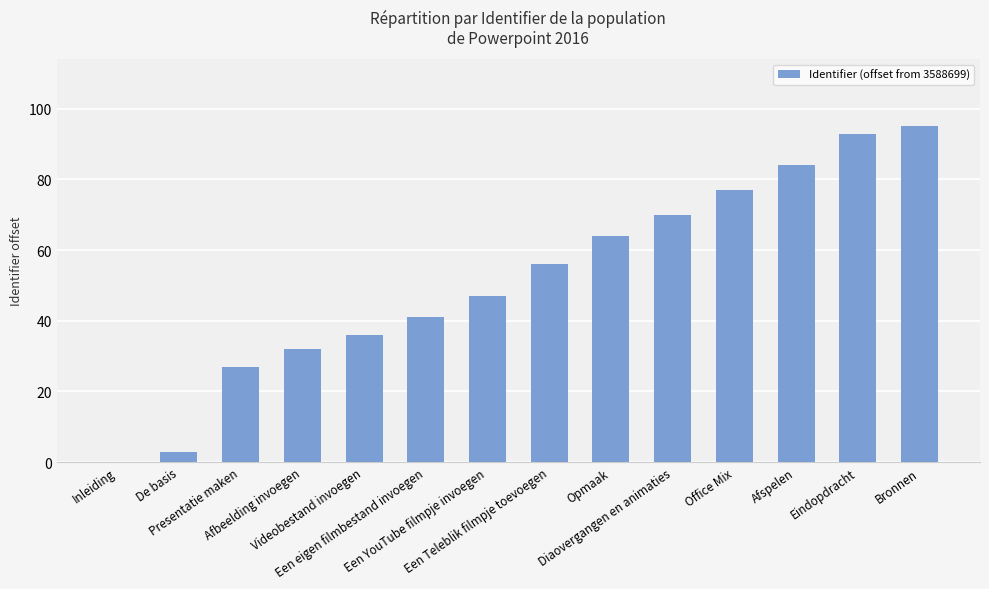

How many distinct data groups are displayed?

1